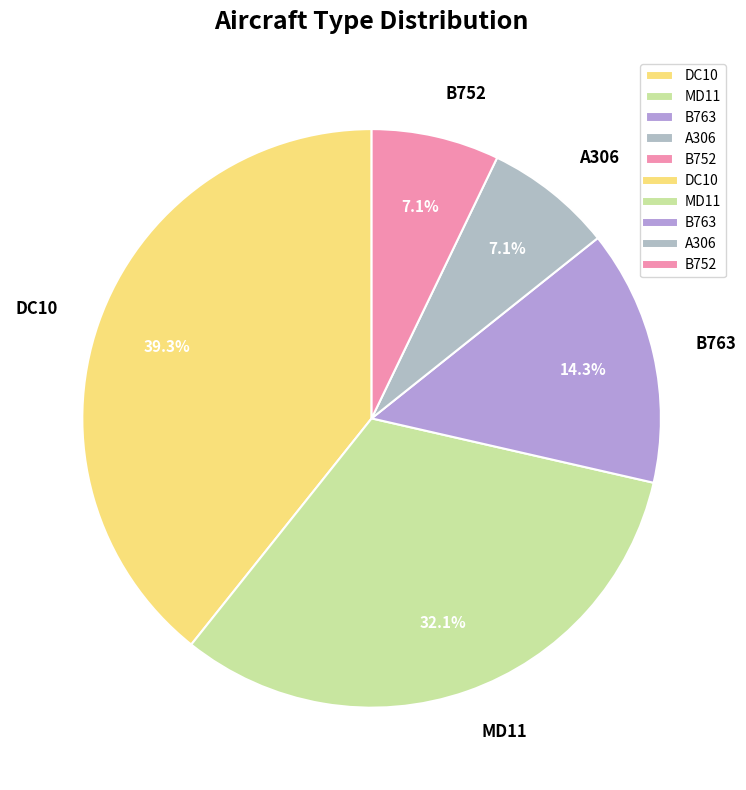

The B752 slice represents 7% of the pie. True or false?

True